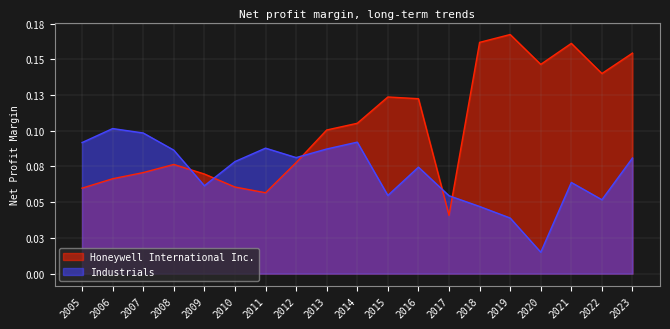

At which label is Honeywell International Inc. closest to 0?

2017